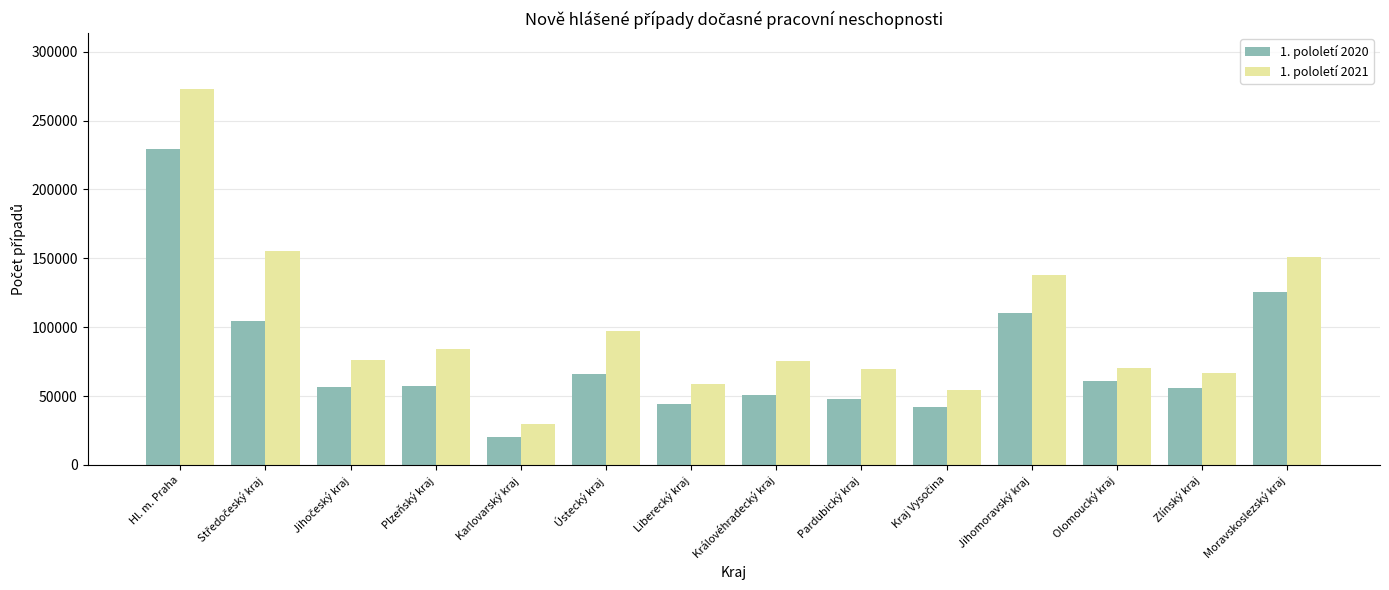

How many bars are there in total?

28